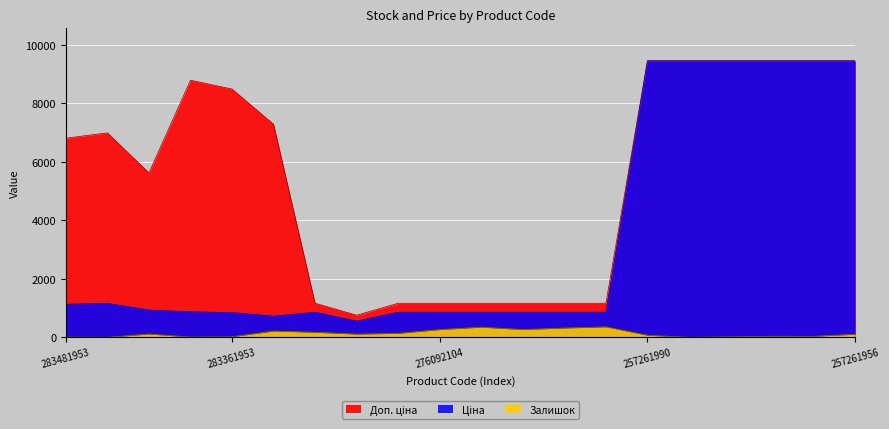

What is the label of the 2nd point from the left?

283451953